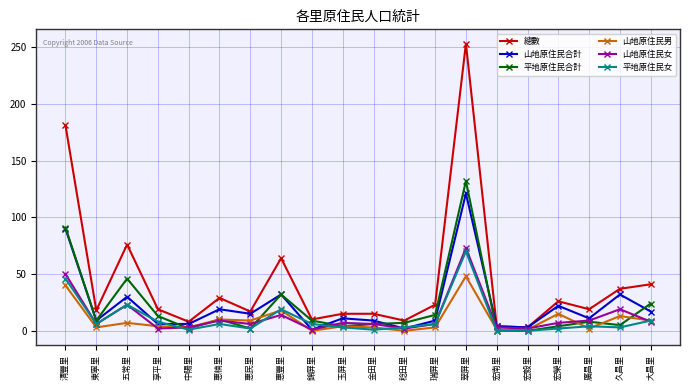

What is the maximum value shown in the chart?

253